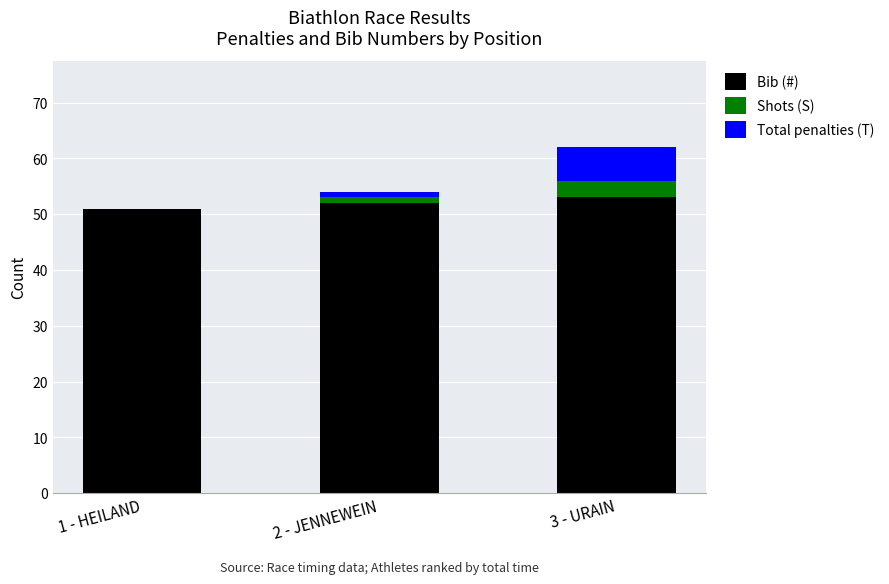

At which category is the sum across all series the highest?

3 - URAIN